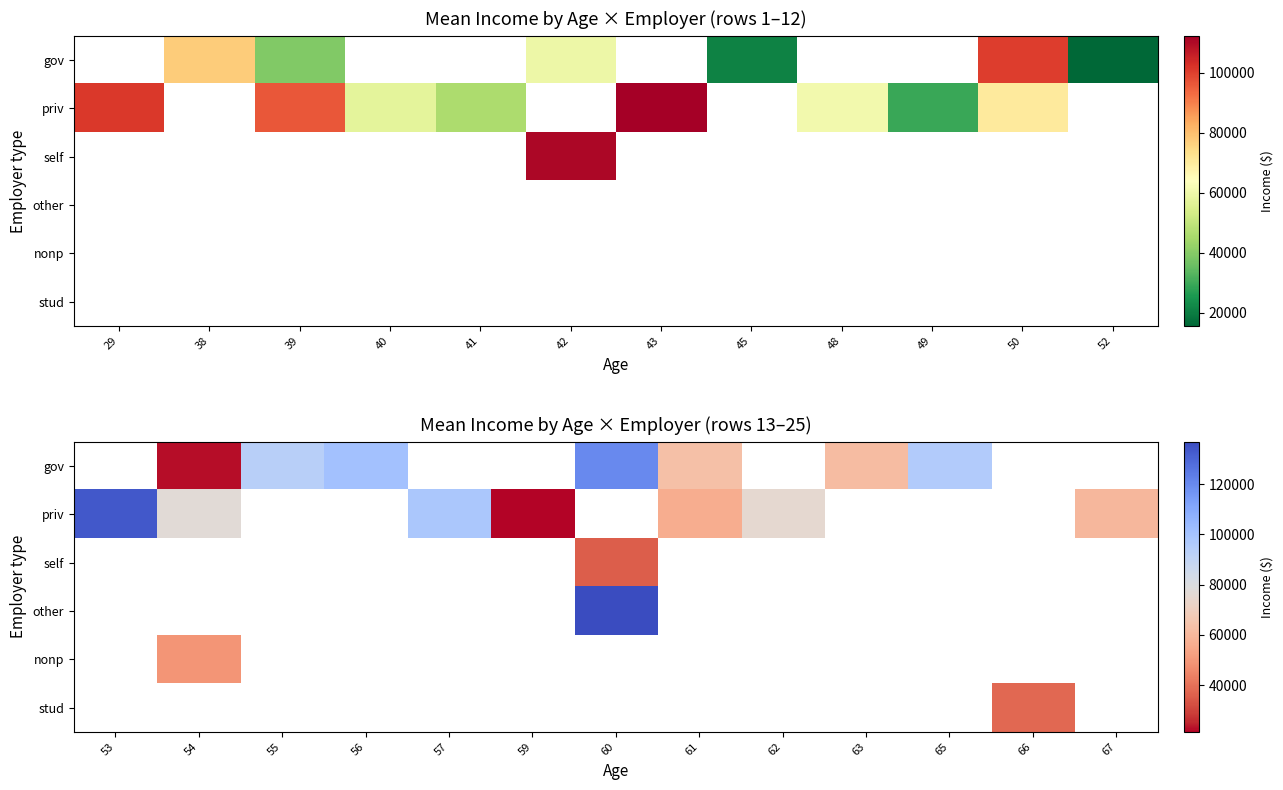

Which has a higher value, 45 or 42?

42